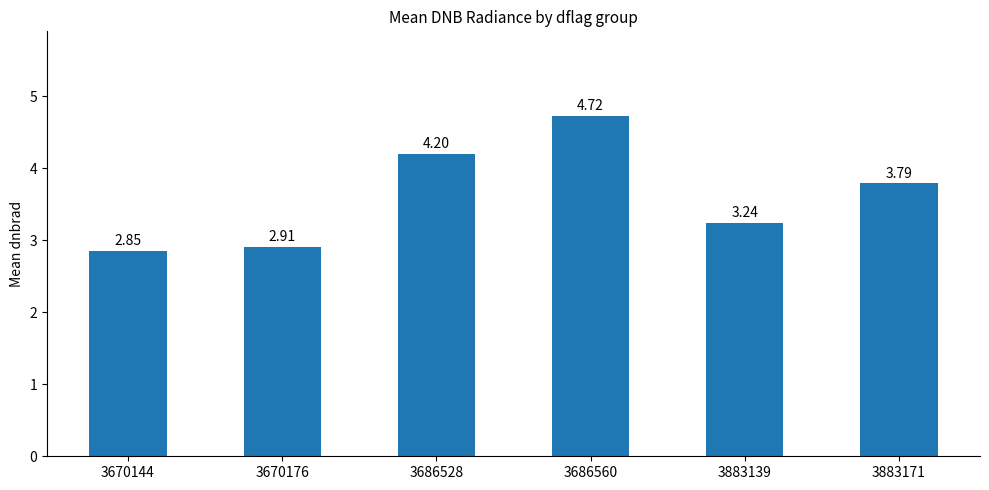

What is the difference between the values at 3883139 and 3686560?

1.5